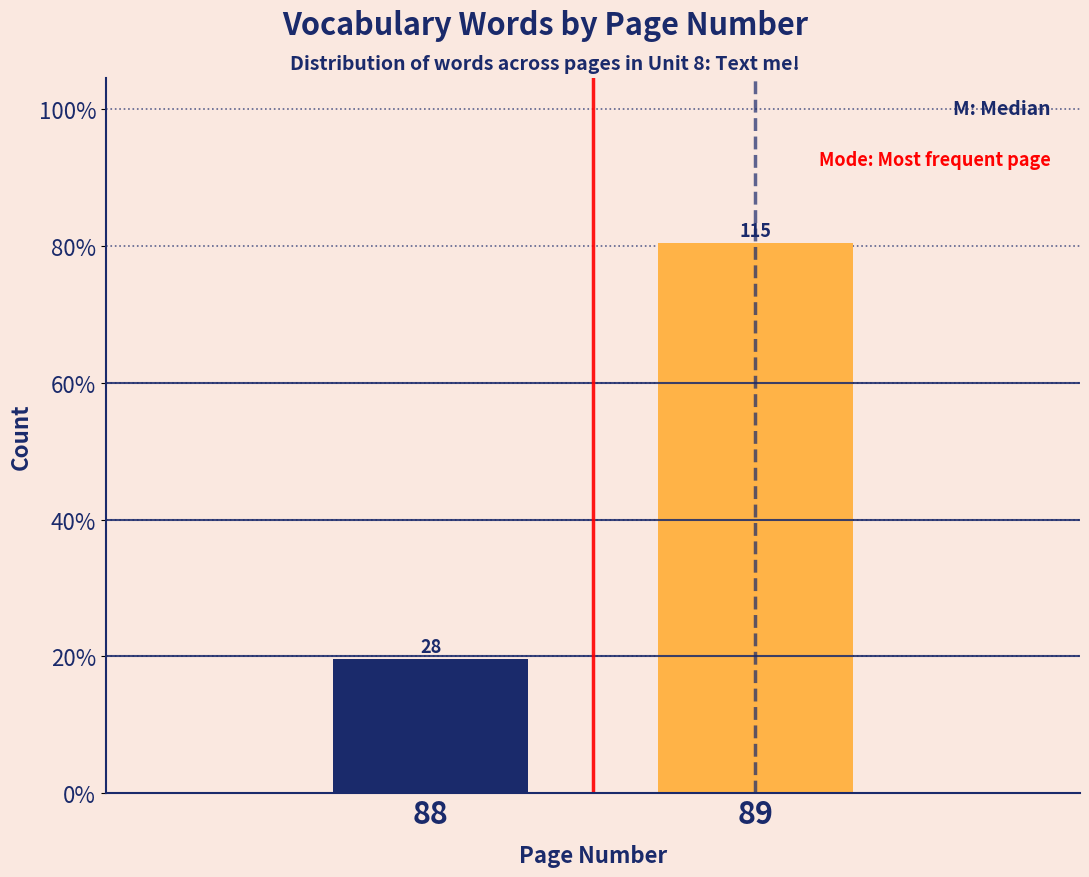

How many bars are there in total?

2